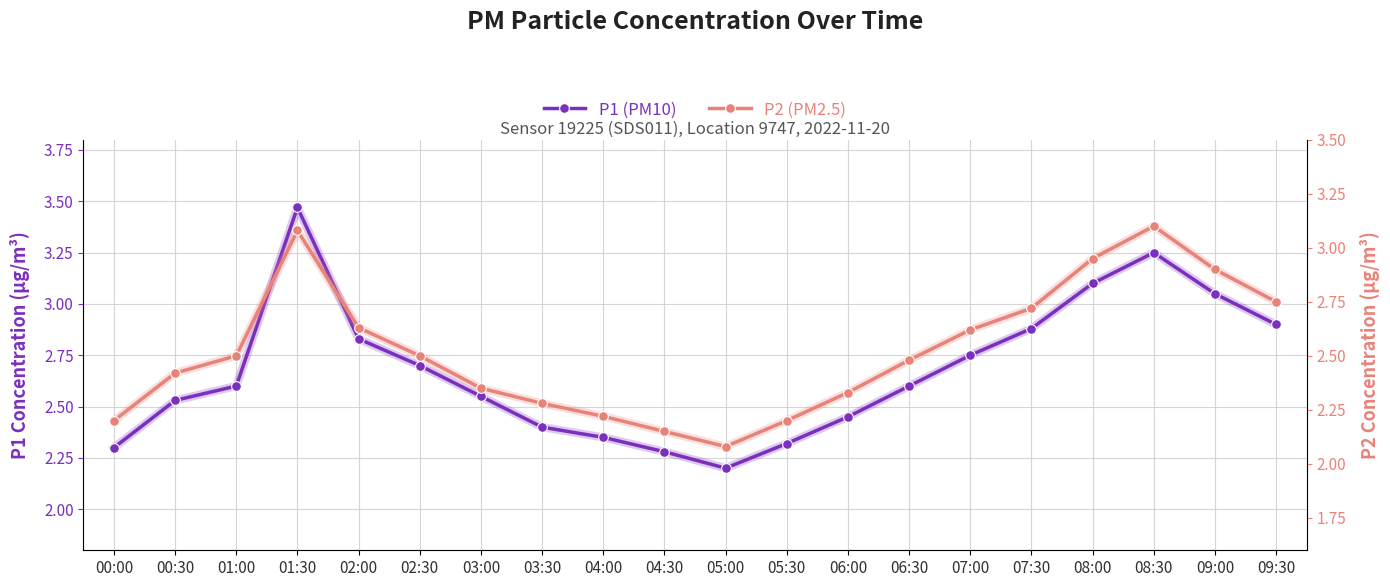

Is the value of P2 (PM2.5) at 03:00 greater than the value of P1 (PM10) at 07:30?

No